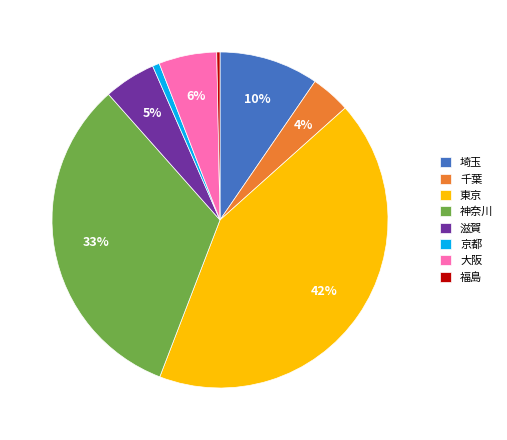

Does any single category account for the majority?

No